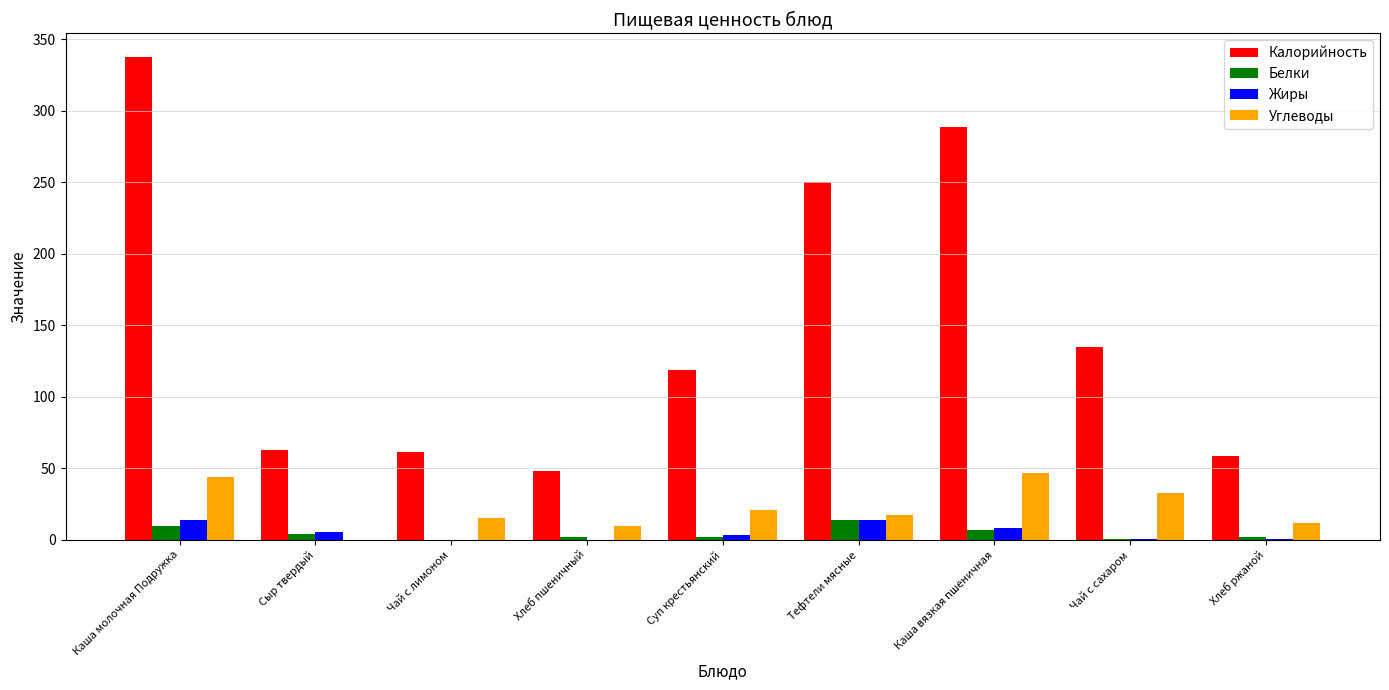

What is the greatest value displayed?

337.3